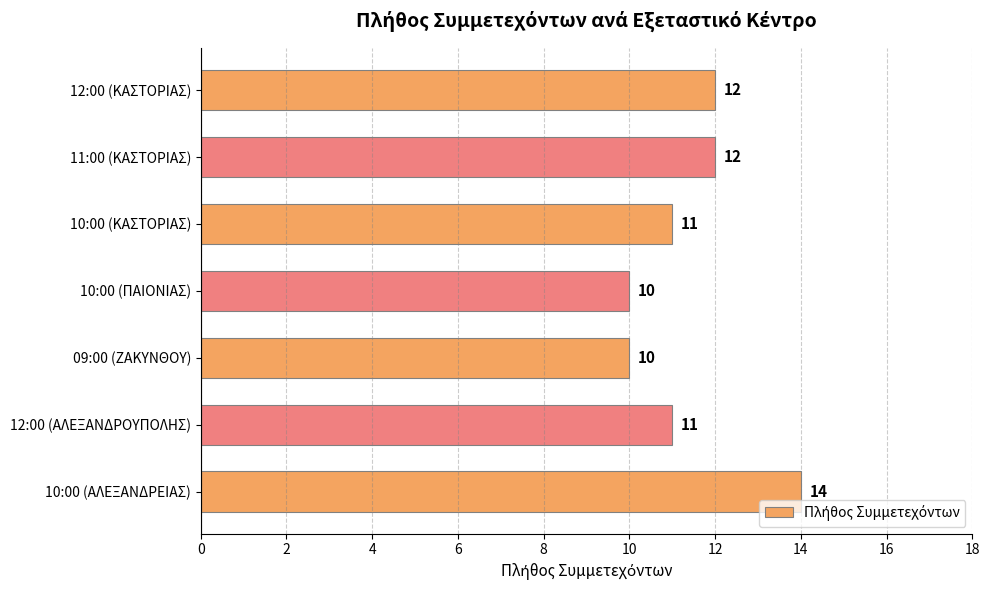

Reading bottom to top, list all the values displayed in this chart.

10:00 (ΑΛΕΞΑΝΔΡΕΙΑΣ)=14	12:00 (ΑΛΕΞΑΝΔΡΟΥΠΟΛΗΣ)=11	09:00 (ΖΑΚΥΝΘΟΥ)=10	10:00 (ΠΑΙΟΝΙΑΣ)=10	10:00 (ΚΑΣΤΟΡΙΑΣ)=11	11:00 (ΚΑΣΤΟΡΙΑΣ)=12	12:00 (ΚΑΣΤΟΡΙΑΣ)=12